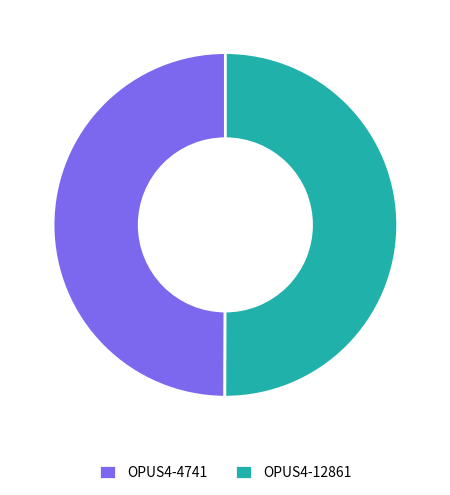

Do OPUS4-4741 and OPUS4-12861 together represent more than half of the pie?

Yes